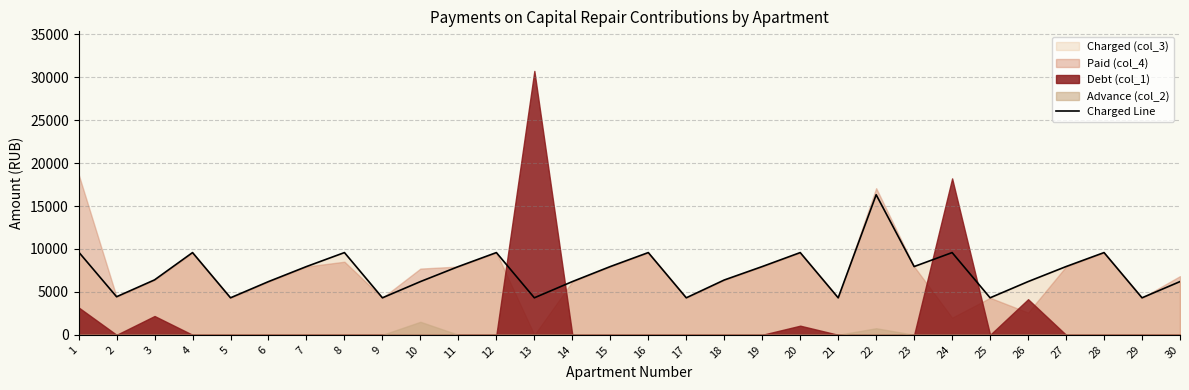

At which category does the chart reach its minimum across all series?

5